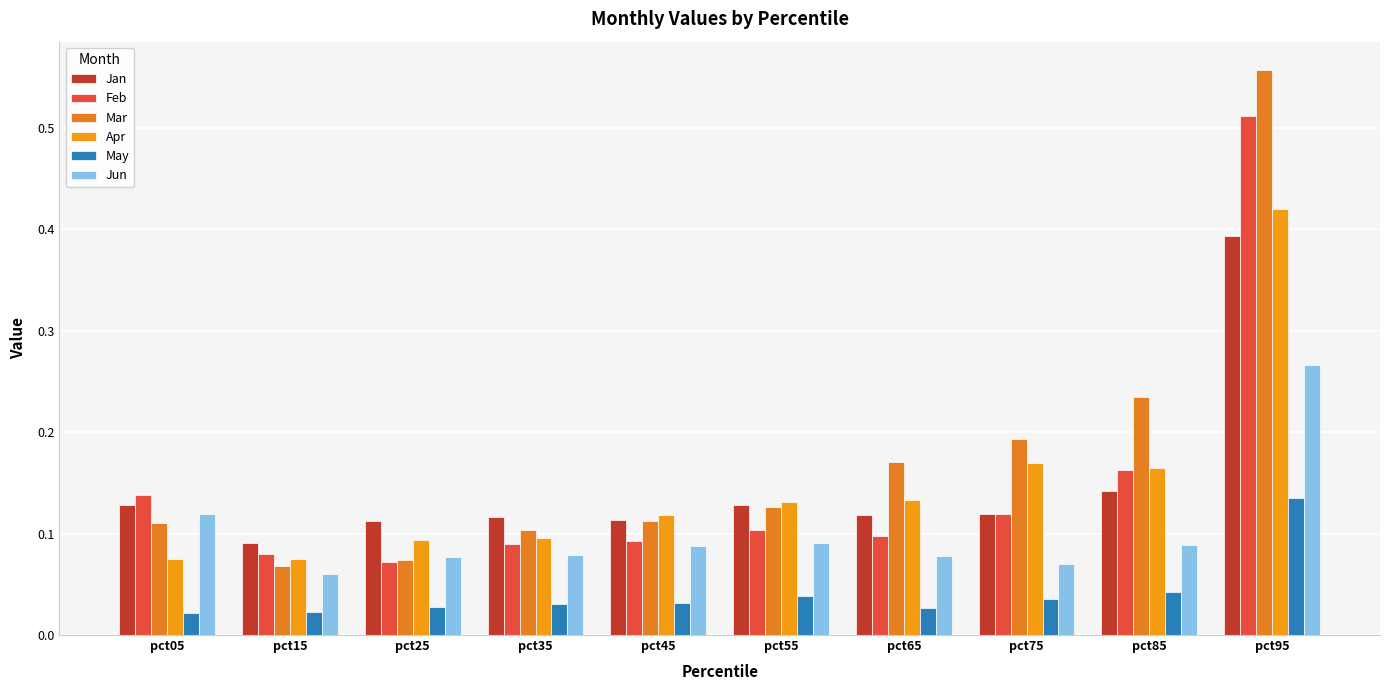

Are the bars grouped side by side (vs. stacked)?

Yes